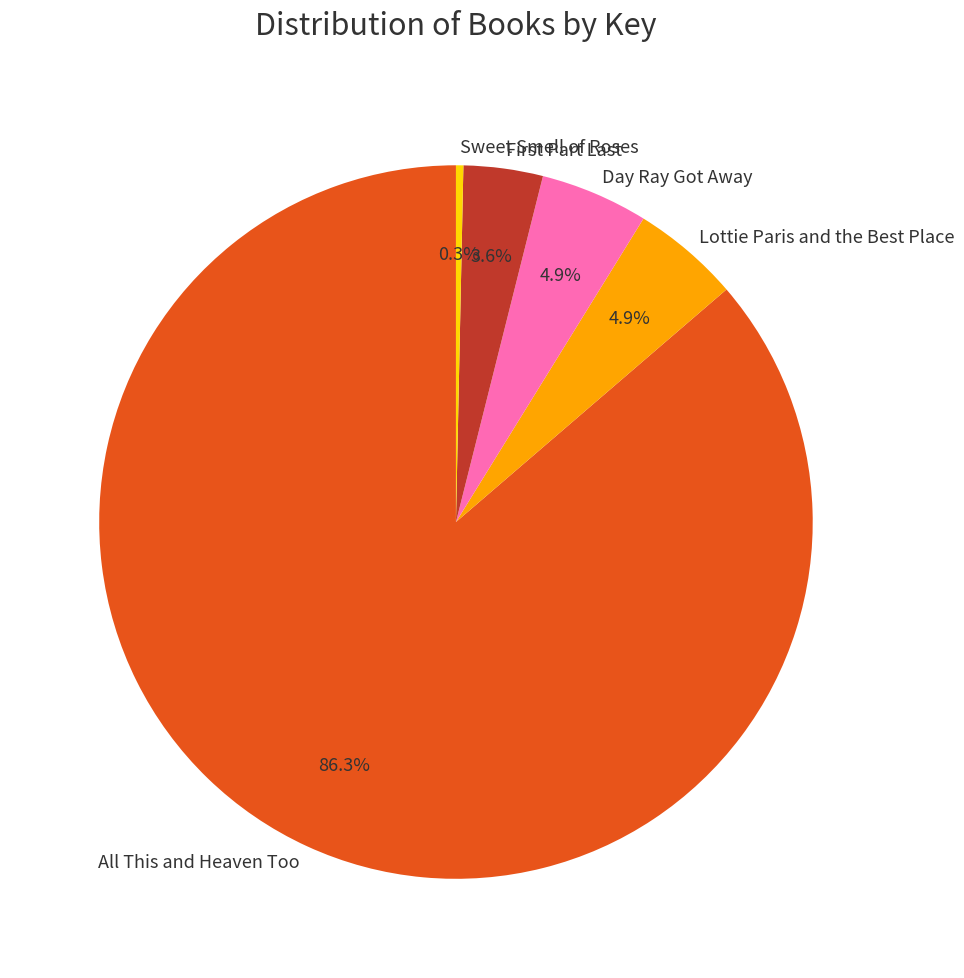

How many slices are in this pie chart?

5